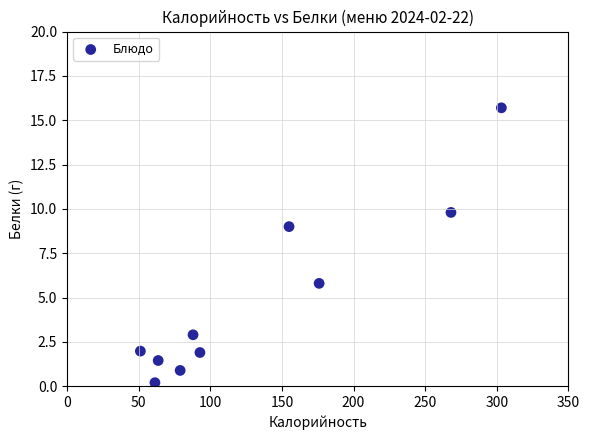

What is the range of Y values (max minus min)?

15.5